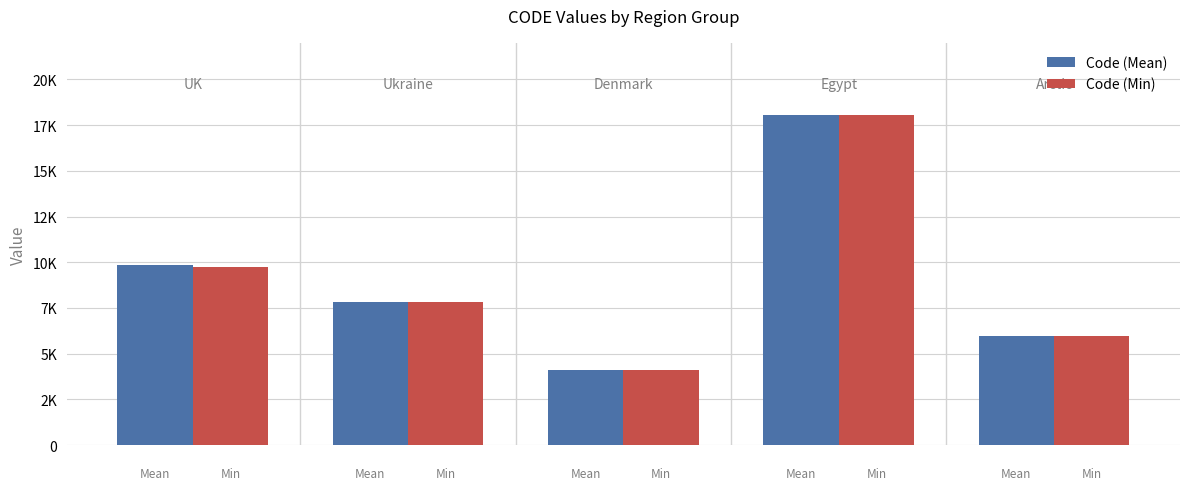

Are the bars horizontal?

No